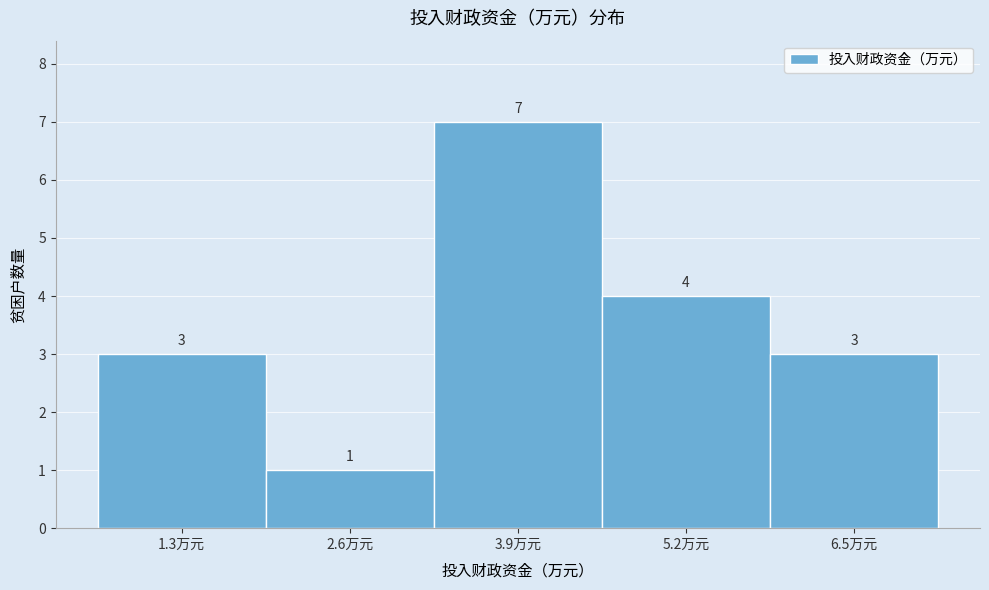

Reading left to right, list every bar in this chart as the range it spans on the x-axis followed by its height. The bar edges are not printed on the chart, so give them approximately, as read against the axis.

0.65 to 1.95: 3
1.95 to 3.25: 1
3.25 to 4.55: 7
4.55 to 5.85: 4
5.85 to 7.15: 3